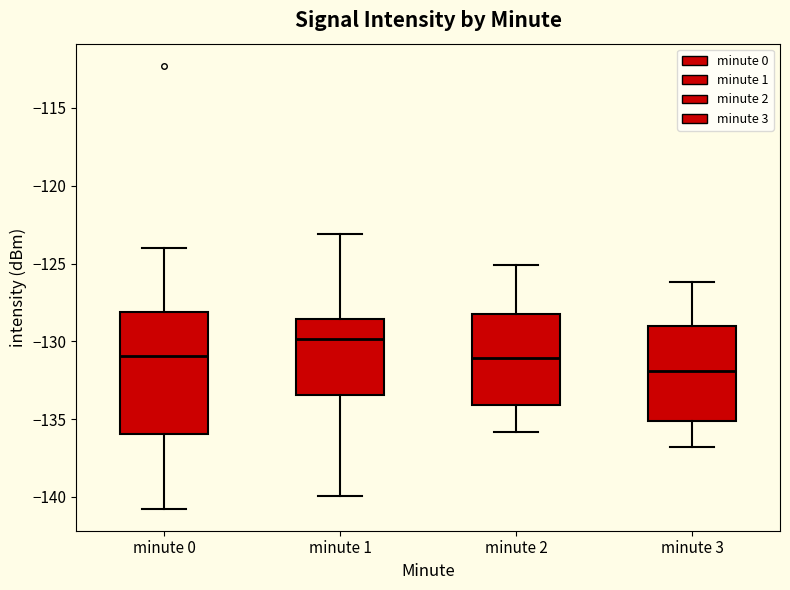

Comparing the boxes themselves (not the whiskers), which one is the tallest?

minute 0